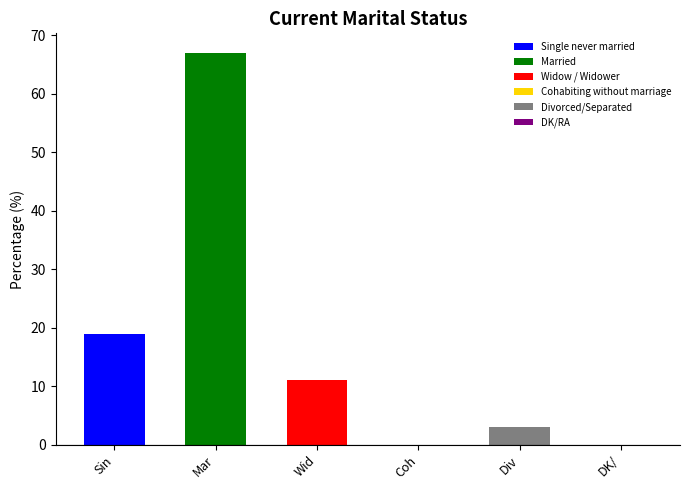

Reading left to right, extract all data points from this chart.

Single never married=19	Married=67	Widow / Widower=11	Cohabiting without marriage=0	Divorced/Separated=3	DK/RA=0